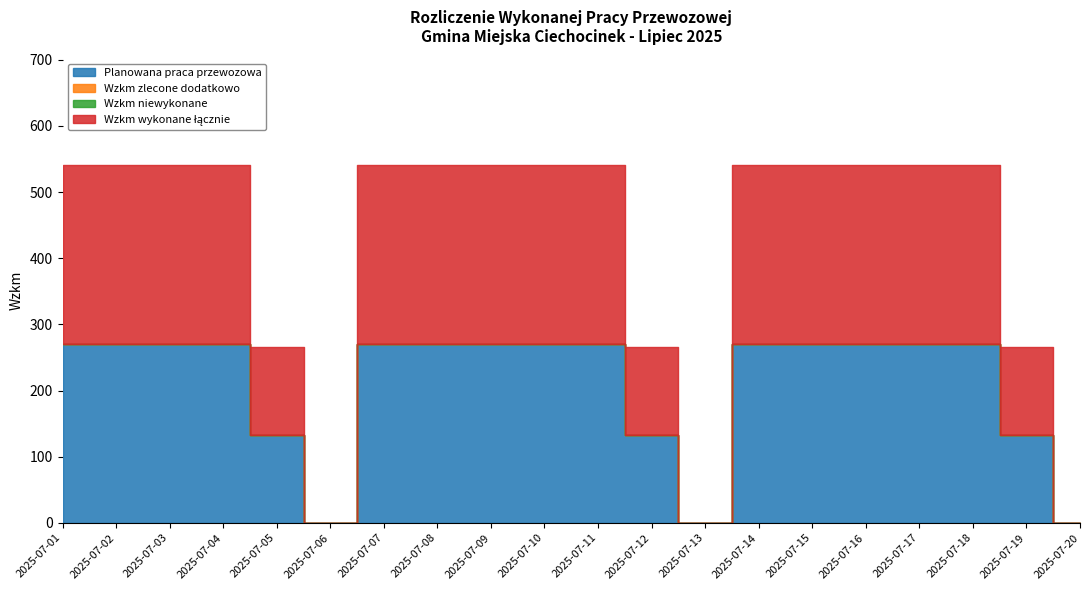

What are all the series names shown in the legend?

Planowana praca przewozowa, Wzkm zlecone dodatkowo, Wzkm niewykonane, Wzkm wykonane łącznie